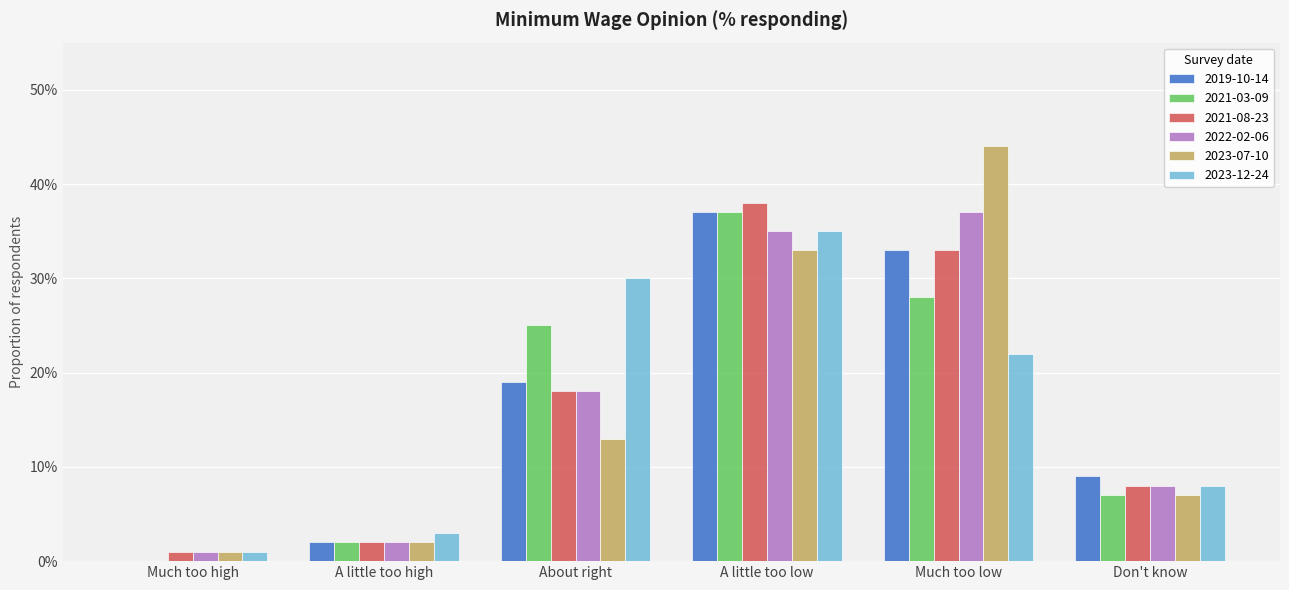

What are all the series names shown in the legend?

2019-10-14, 2021-03-09, 2021-08-23, 2022-02-06, 2023-07-10, 2023-12-24